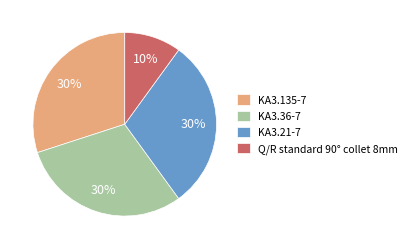

Does any single category account for the majority?

No